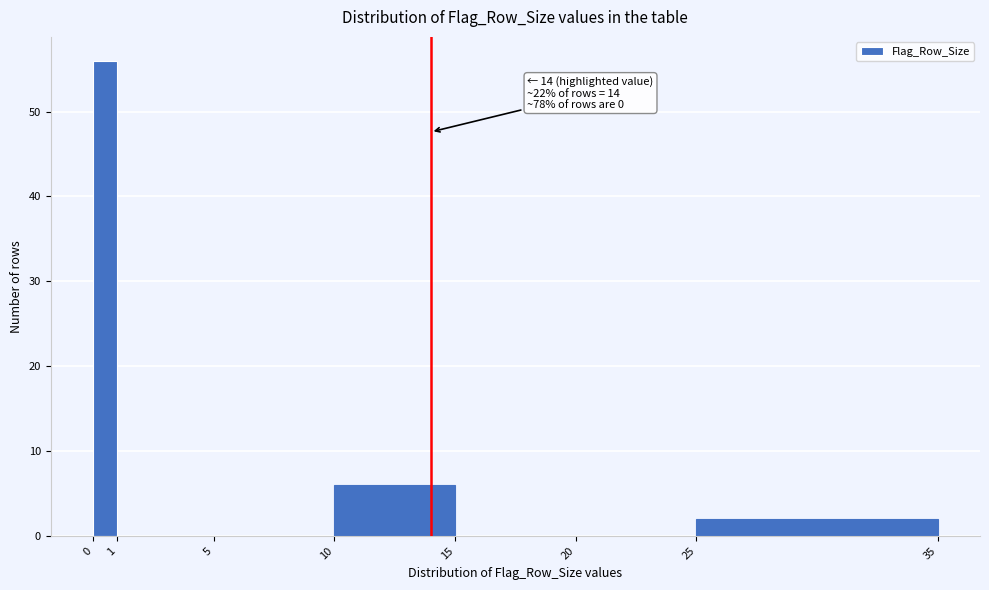

Over which range of the x-axis is the bar tallest?

0 to 1